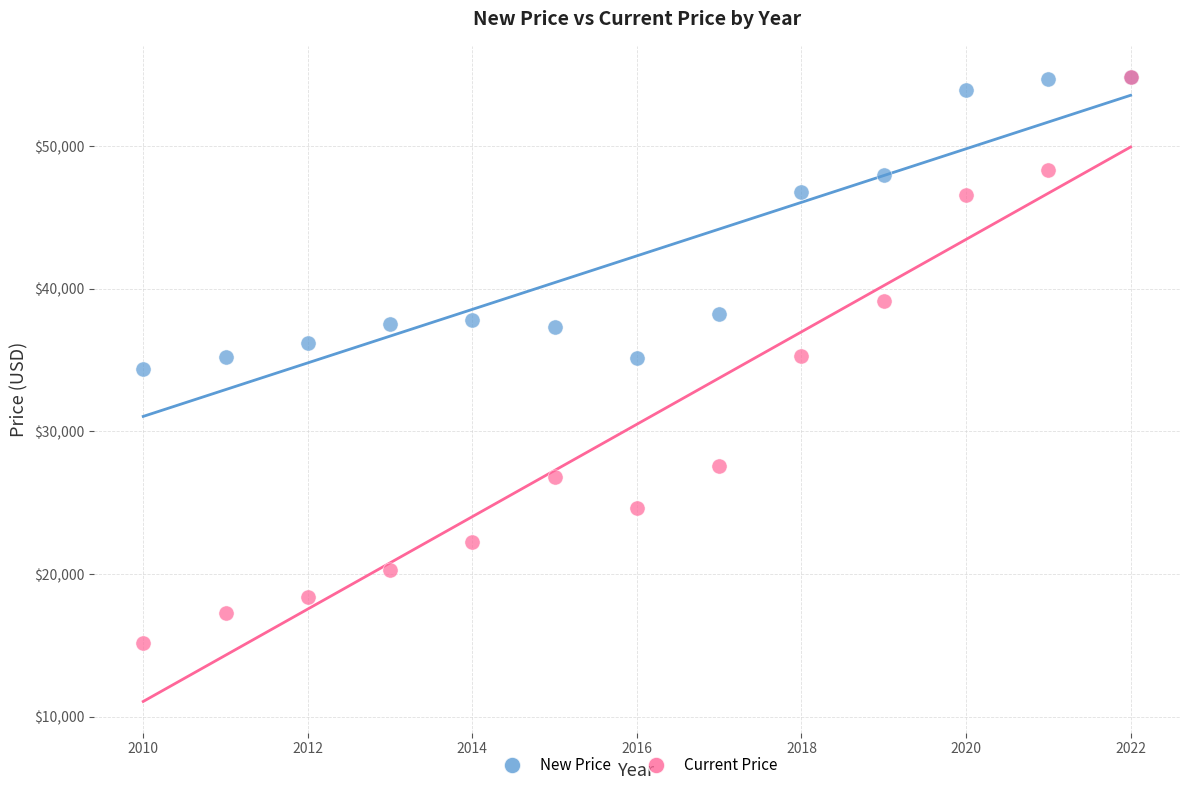

Which series contains the lowest Y value?

Current Price